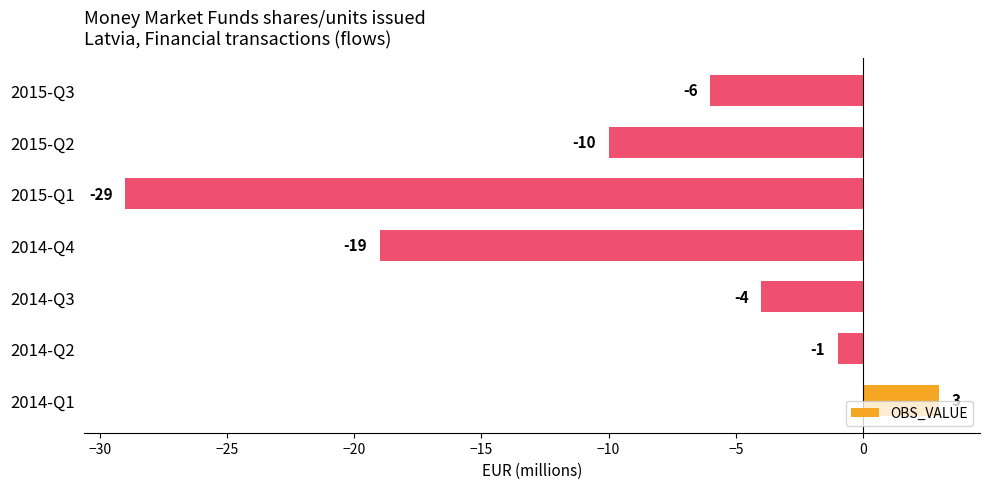

Are the bars grouped side by side (vs. stacked)?

No